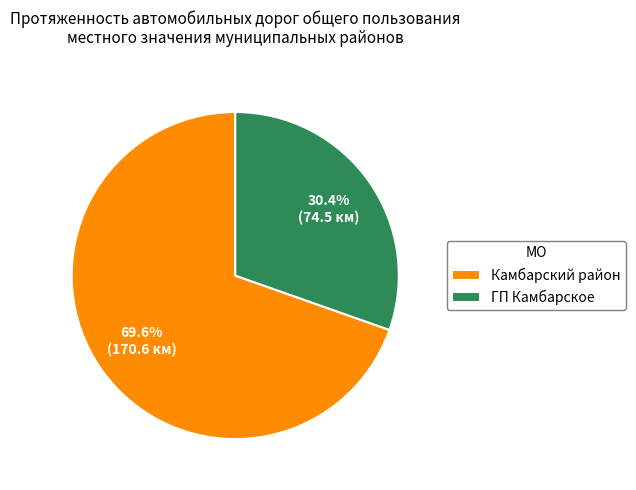

The ГП Камбарское slice represents 44% of the pie. True or false?

False